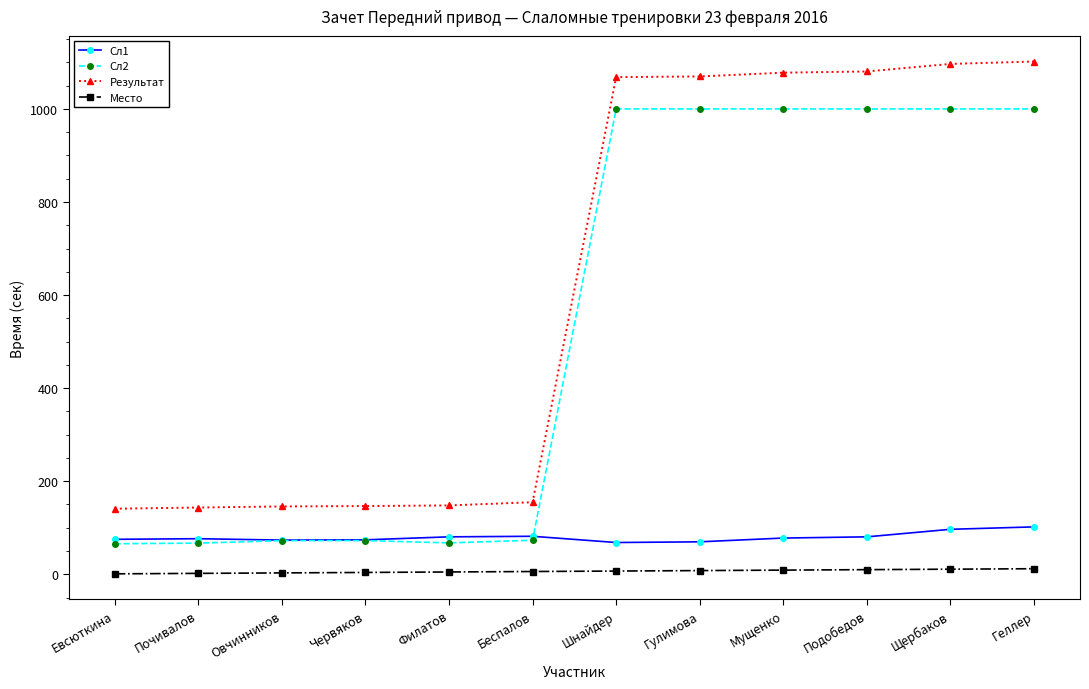

Which series has the largest total across all categories?

Результат